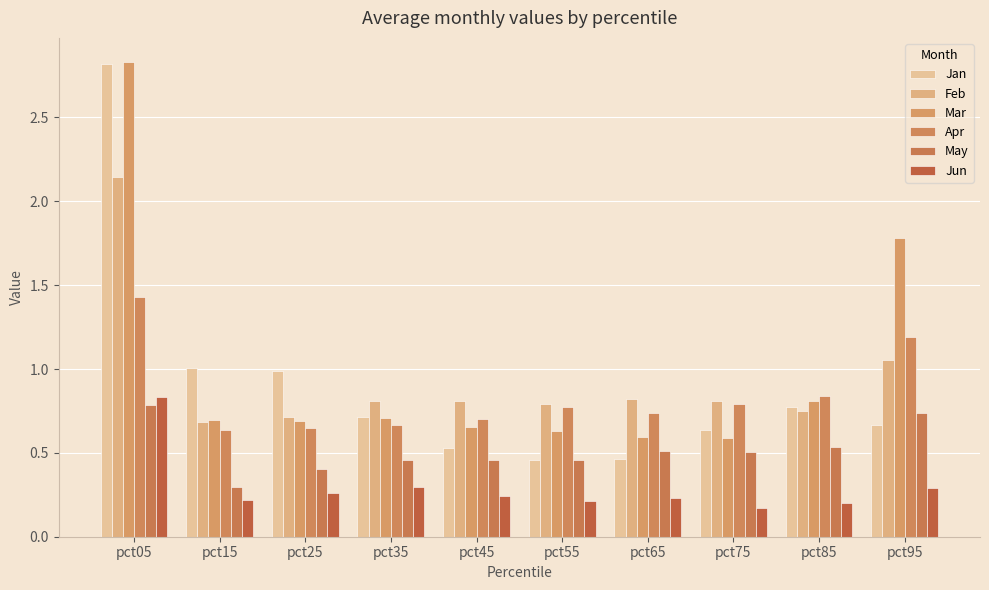

Reading left to right, what are all the values shown in this chart?

Jan: 2.8	1.0	1.0	0.7	0.5	0.5	0.5	0.6	0.8	0.7
Feb: 2.1	0.7	0.7	0.8	0.8	0.8	0.8	0.8	0.7	1.1
Mar: 2.8	0.7	0.7	0.7	0.7	0.6	0.6	0.6	0.8	1.8
Apr: 1.4	0.6	0.6	0.7	0.7	0.8	0.7	0.8	0.8	1.2
May: 0.8	0.3	0.4	0.5	0.5	0.5	0.5	0.5	0.5	0.7
Jun: 0.8	0.2	0.3	0.3	0.2	0.2	0.2	0.2	0.2	0.3